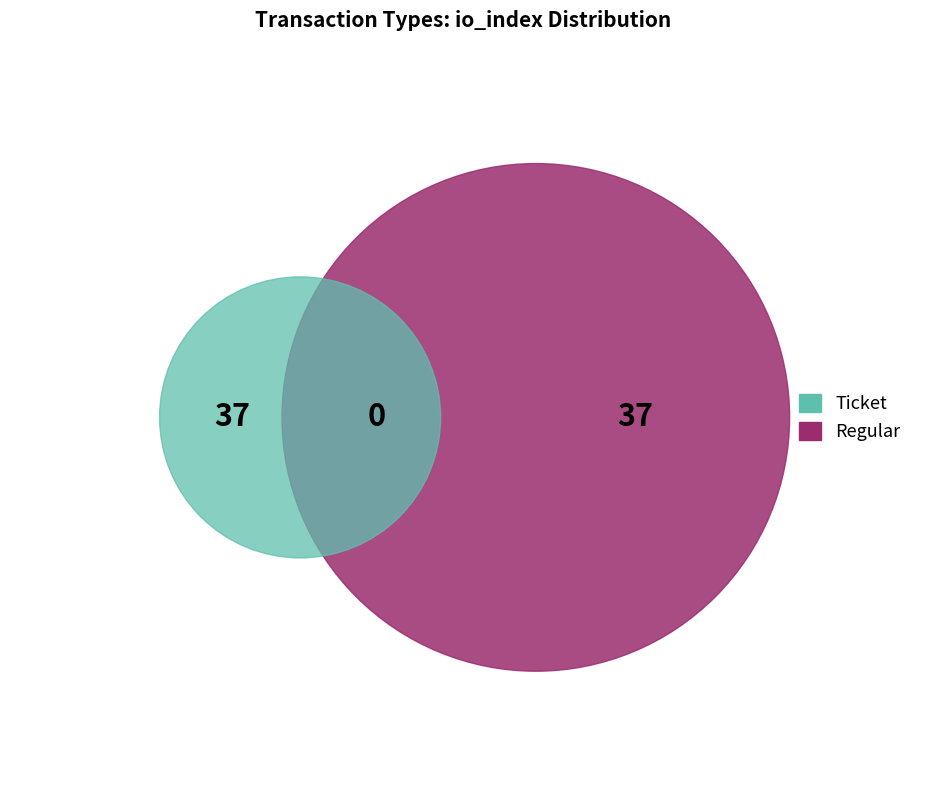

What percentage do Regular and Ticket together represent?

100.0%